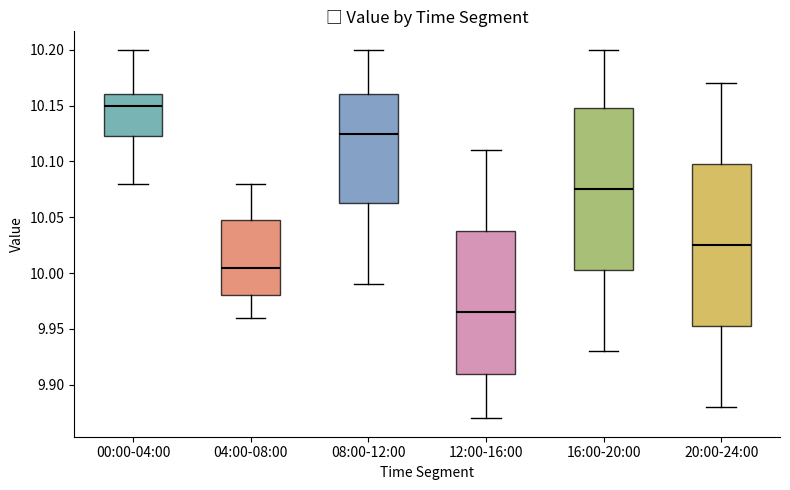

Where is the lower edge of the box for 16:00-20:00 on the y-axis? The values are not printed on the chart, so give them approximately, as read against the axis.

10.005